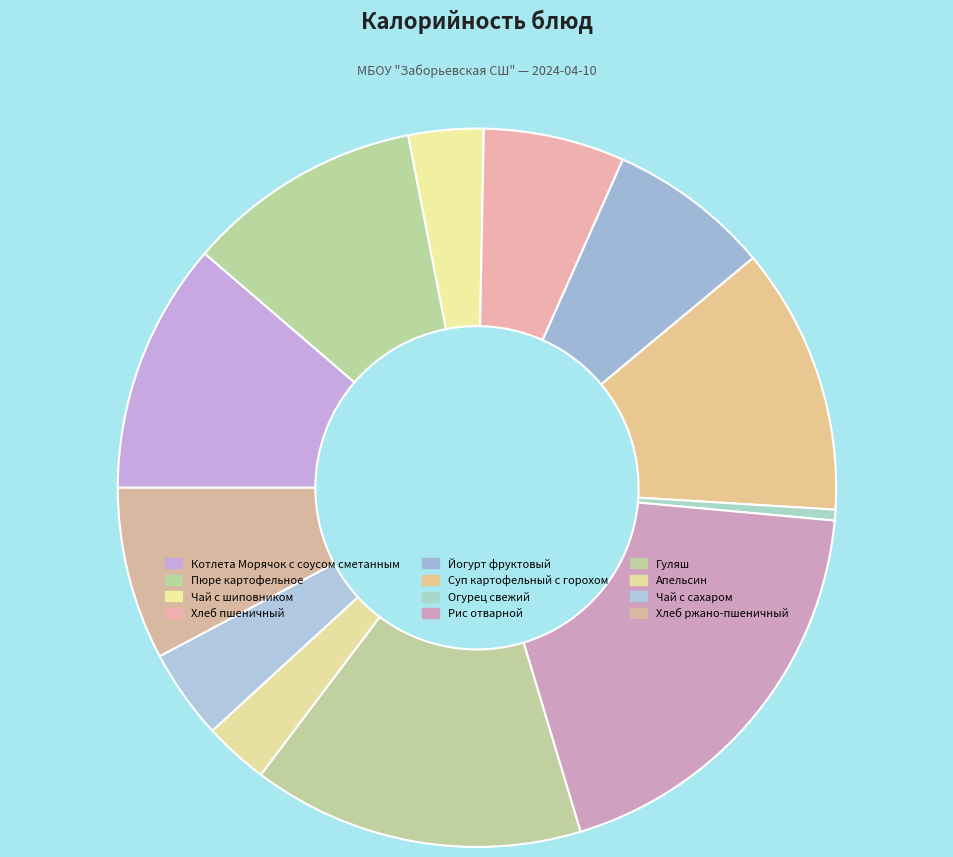

How many segments does this pie chart have?

12